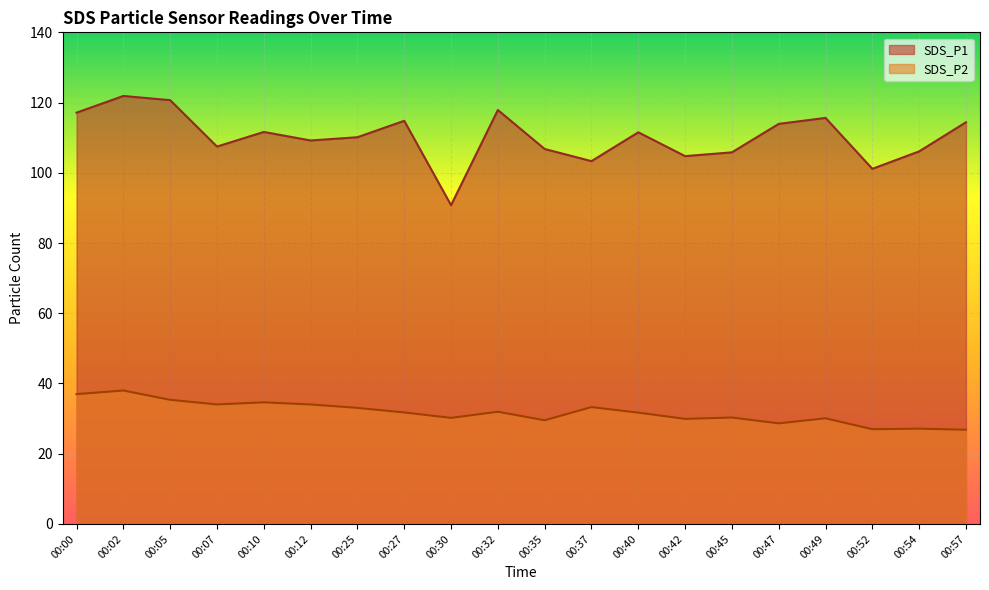

Reading right to left, list all the values displayed in this chart.

SDS_P1: 00:57=114.4	00:54=106.1	00:52=101.1	00:49=115.6	00:47=113.9	00:45=105.8	00:42=104.8	00:40=111.5	00:37=103.3	00:35=106.8	00:32=117.9	00:30=90.8	00:27=114.8	00:25=110.1	00:12=109.2	00:10=111.6	00:07=107.5	00:05=120.7	00:02=121.9	00:00=117.1
SDS_P2: 00:57=26.8	00:54=27.1	00:52=27.0	00:49=30.1	00:47=28.6	00:45=30.3	00:42=29.9	00:40=31.7	00:37=33.3	00:35=29.5	00:32=31.9	00:30=30.2	00:27=31.8	00:25=33.0	00:12=34.0	00:10=34.6	00:07=34.0	00:05=35.4	00:02=38.0	00:00=37.0